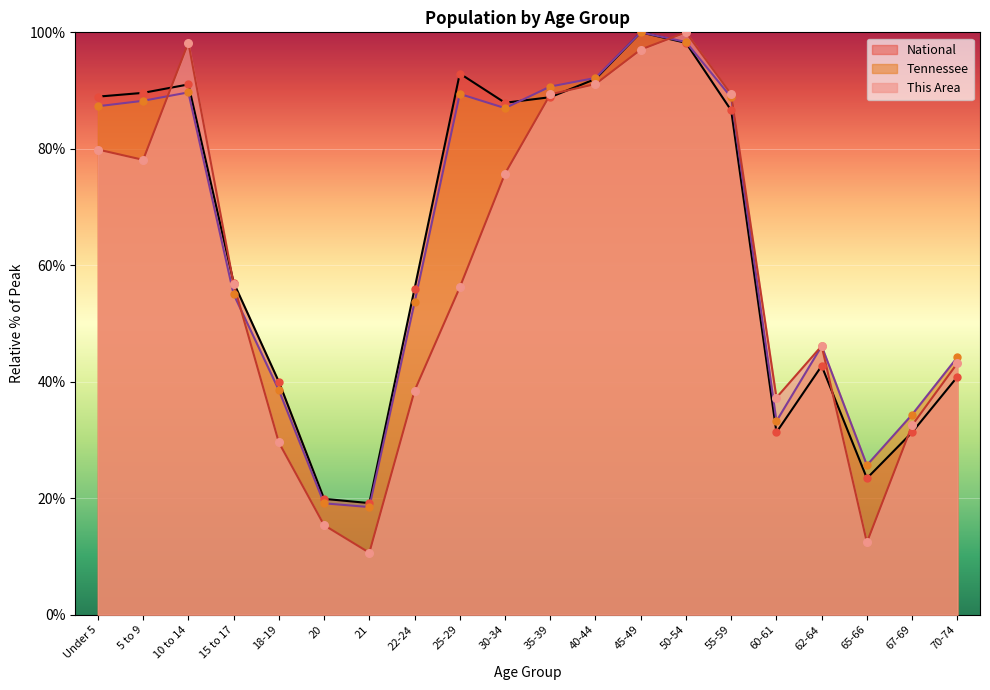

At how many categories does at least one series exceed 61?

10